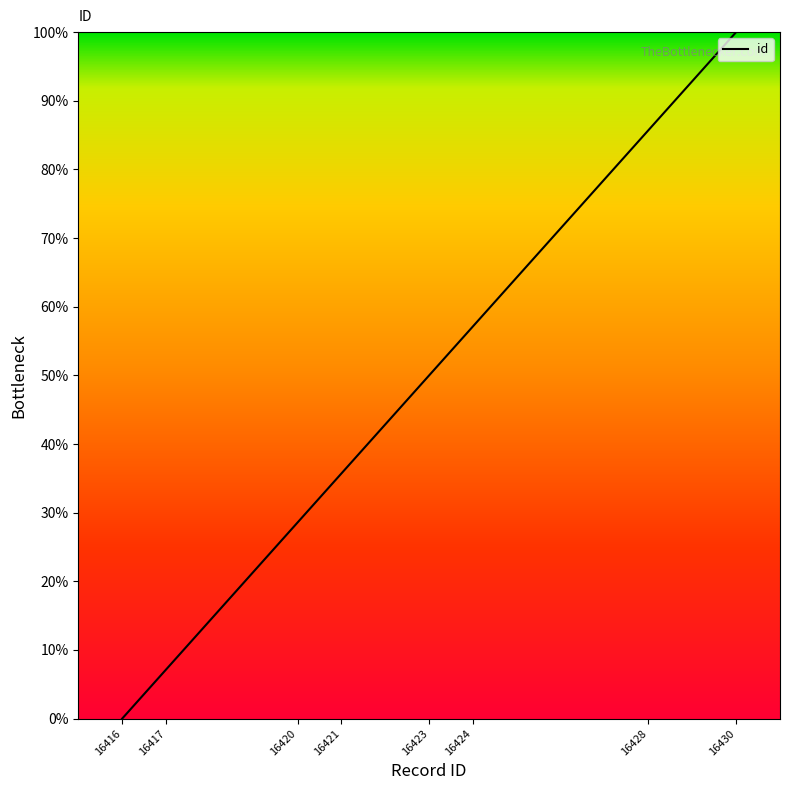

Rank the categories by value from highest to lowest.

16430, 16428, 16424, 16423, 16421, 16420, 16417, 16416